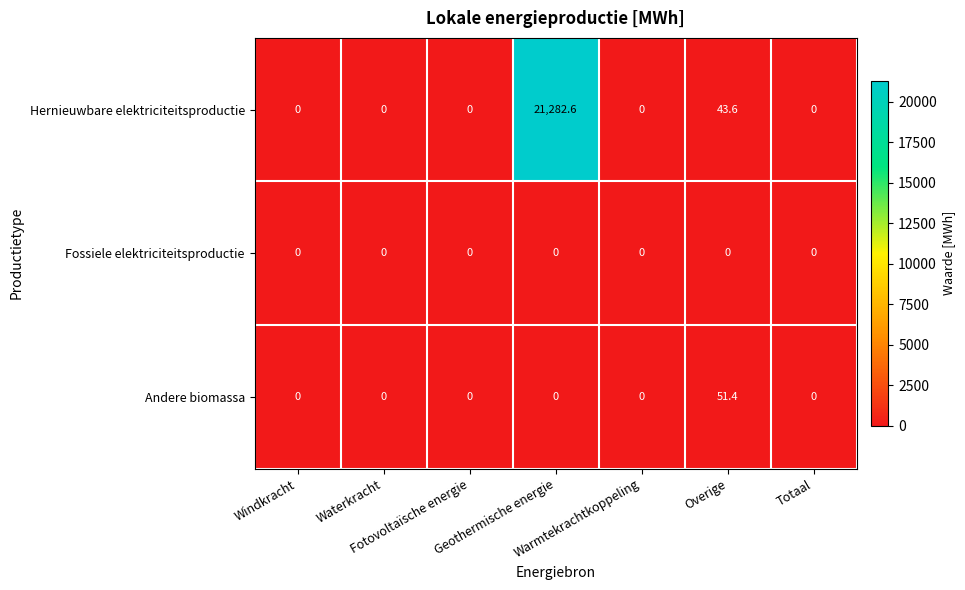

How many categories are shown in the chart?

7